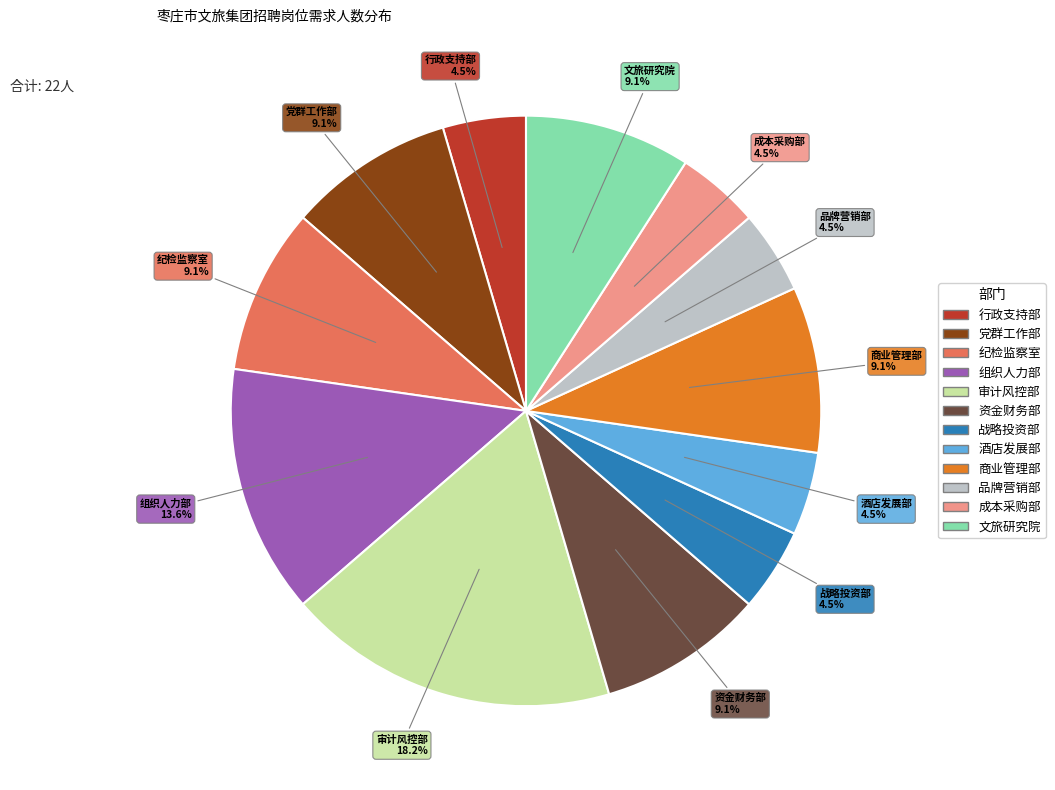

Is there a majority slice in this chart?

No